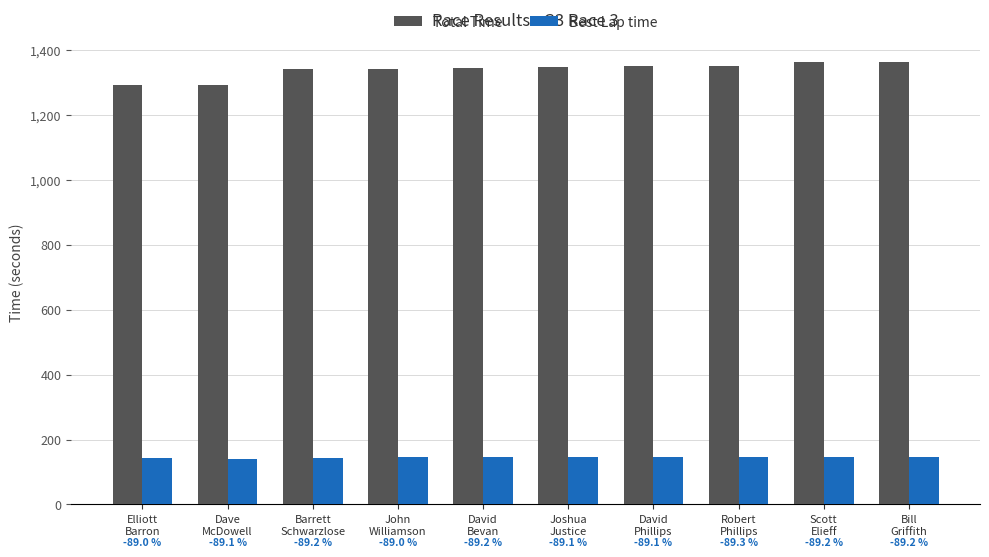

What is the value of the Best Lap time bar at the 1st from the left?

142.0